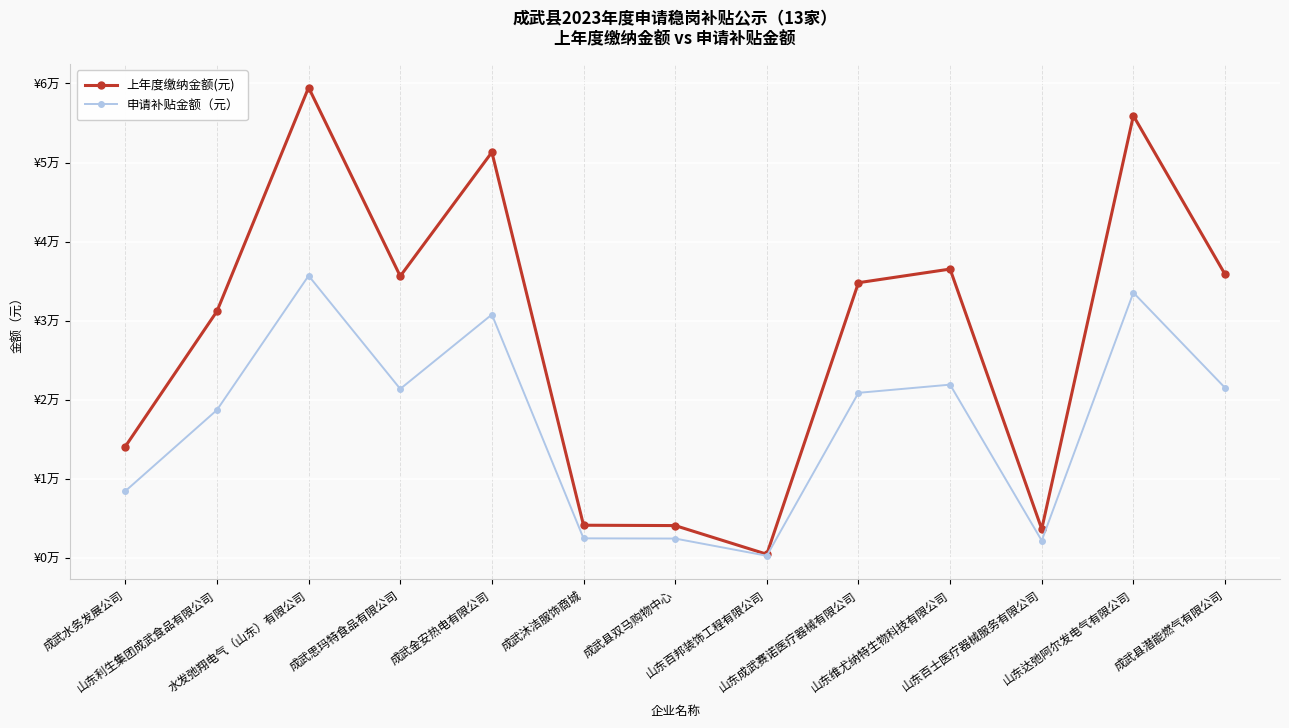

At how many categories does at least one series exceed 57126?

1